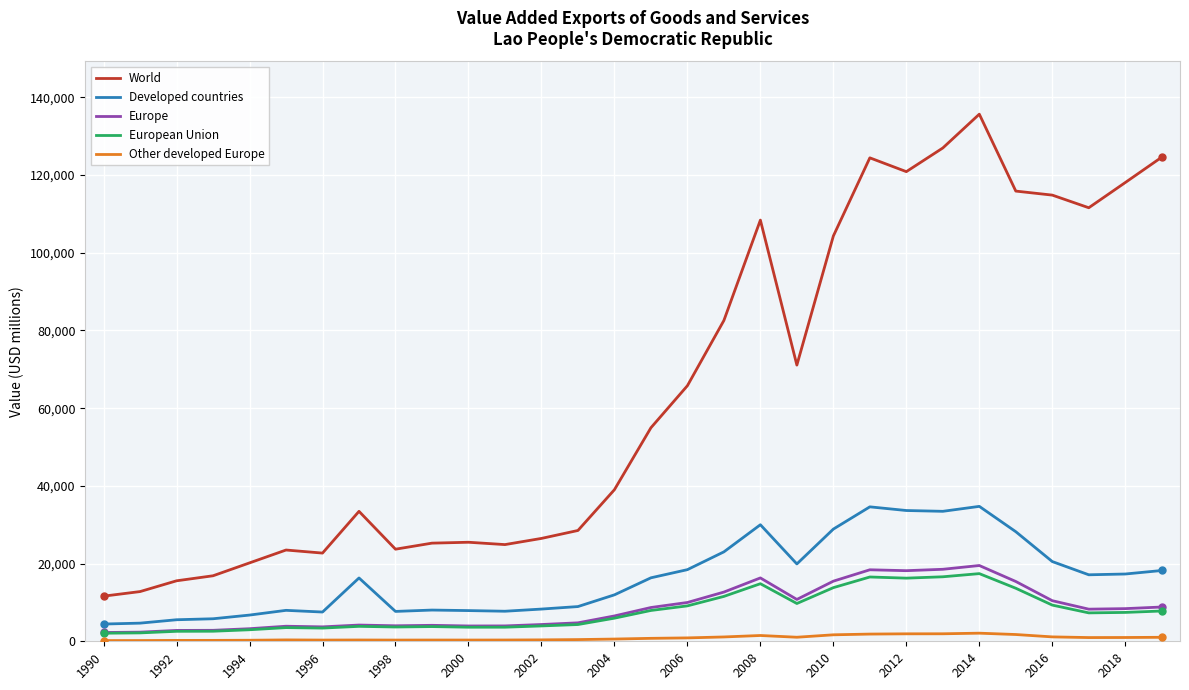

True or false: European Union and World cross at least once.

False